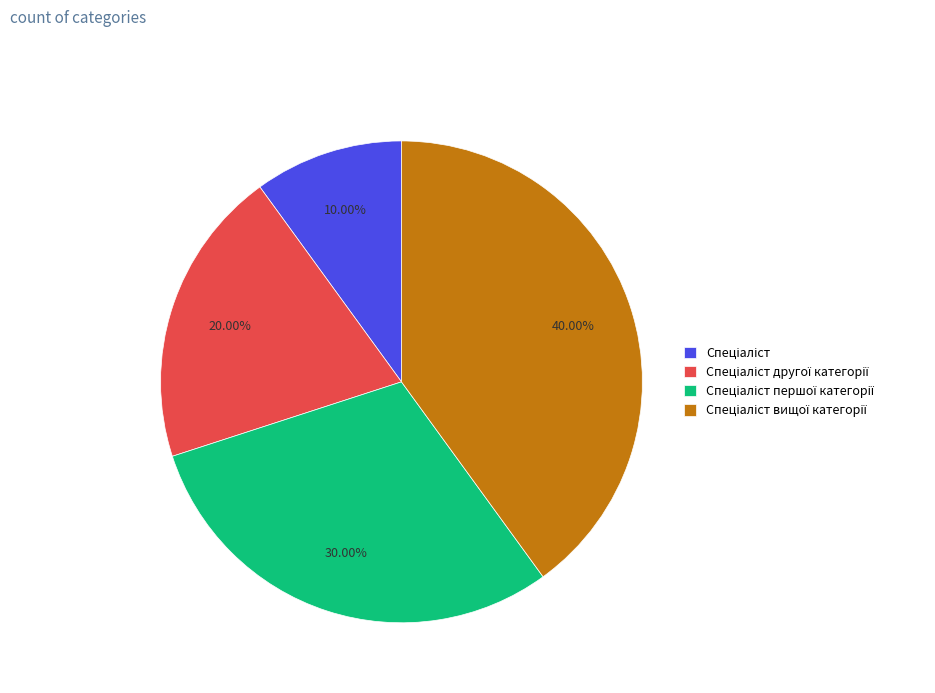

Does any single category account for the majority?

No